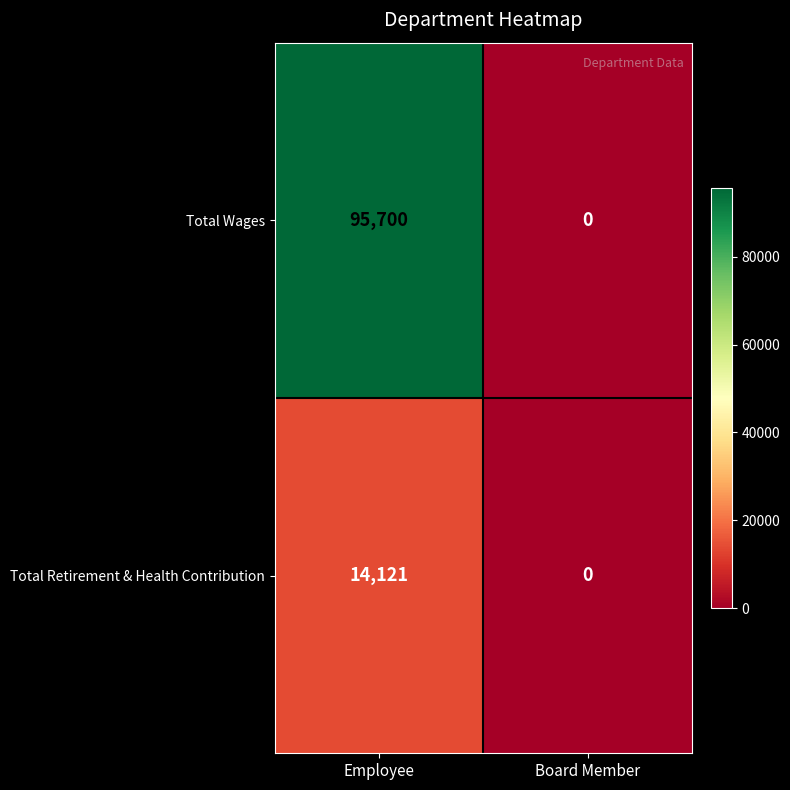

Reading right to left, transcribe all the data shown in this chart.

Total Wages: Board Member=0	Employee=95700
Total Retirement & Health Contribution: Board Member=0	Employee=14121